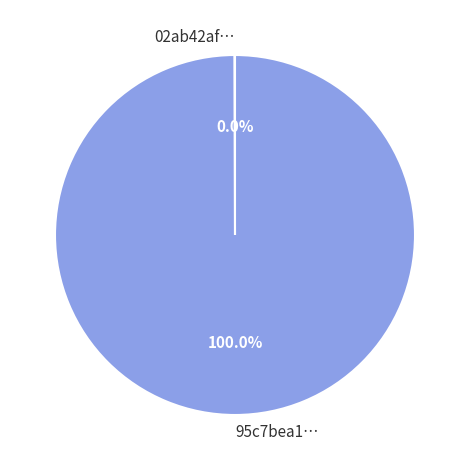

What is the largest slice in the pie chart?

95c7bea1…